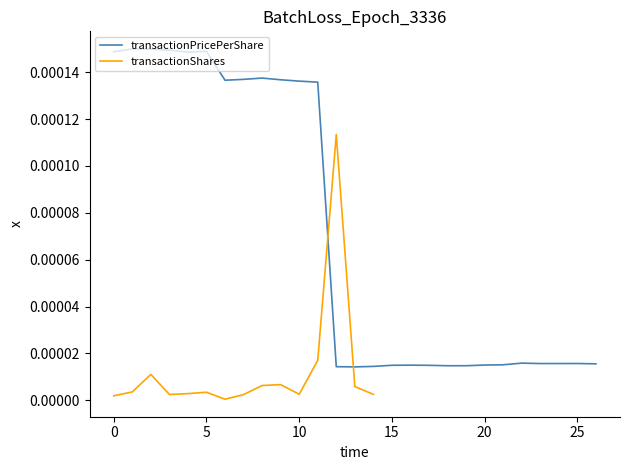

Is it true that the value at 10 is 0.0?

False